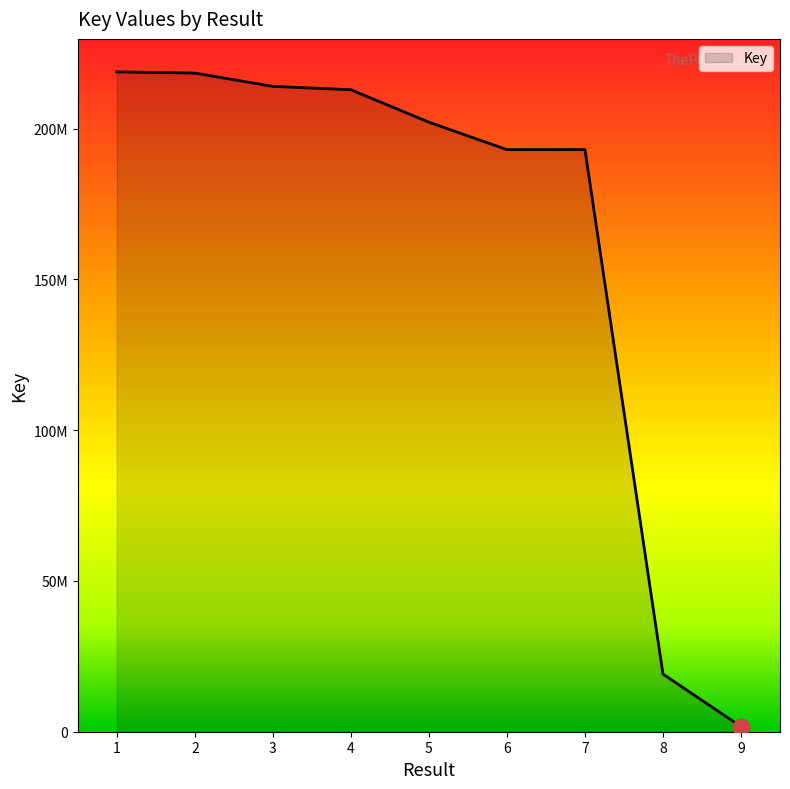

Is it true that the value at 7 is 303802095?

False